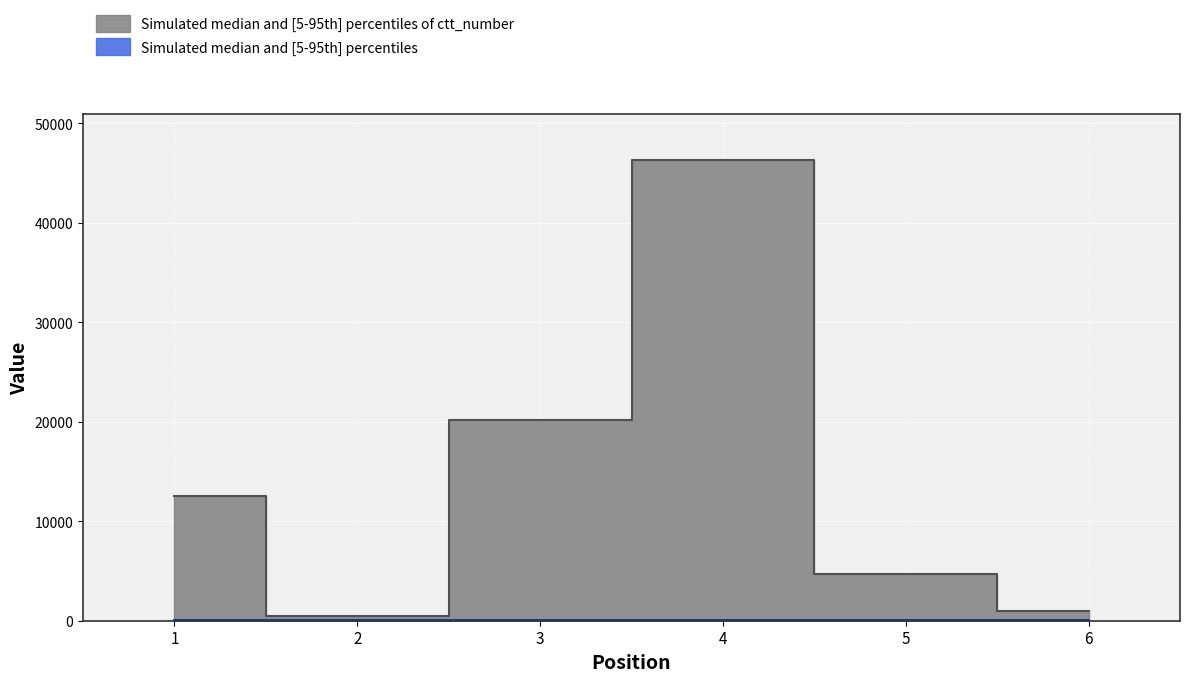

At which label does number first exceed 35?

1